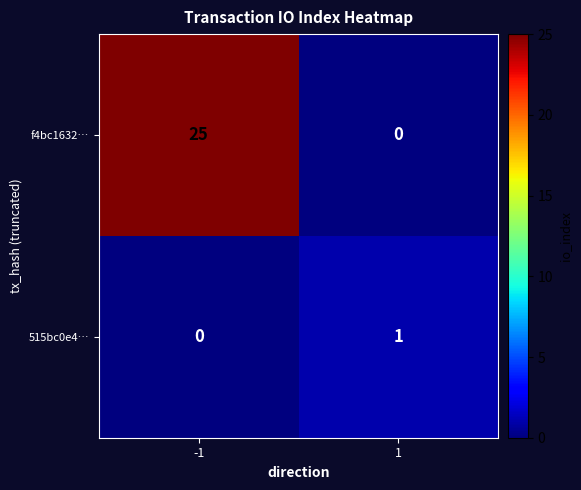

Reading left to right, extract all data points from this chart.

f4bc1632…: 25	0
515bc0e4…: 0	1